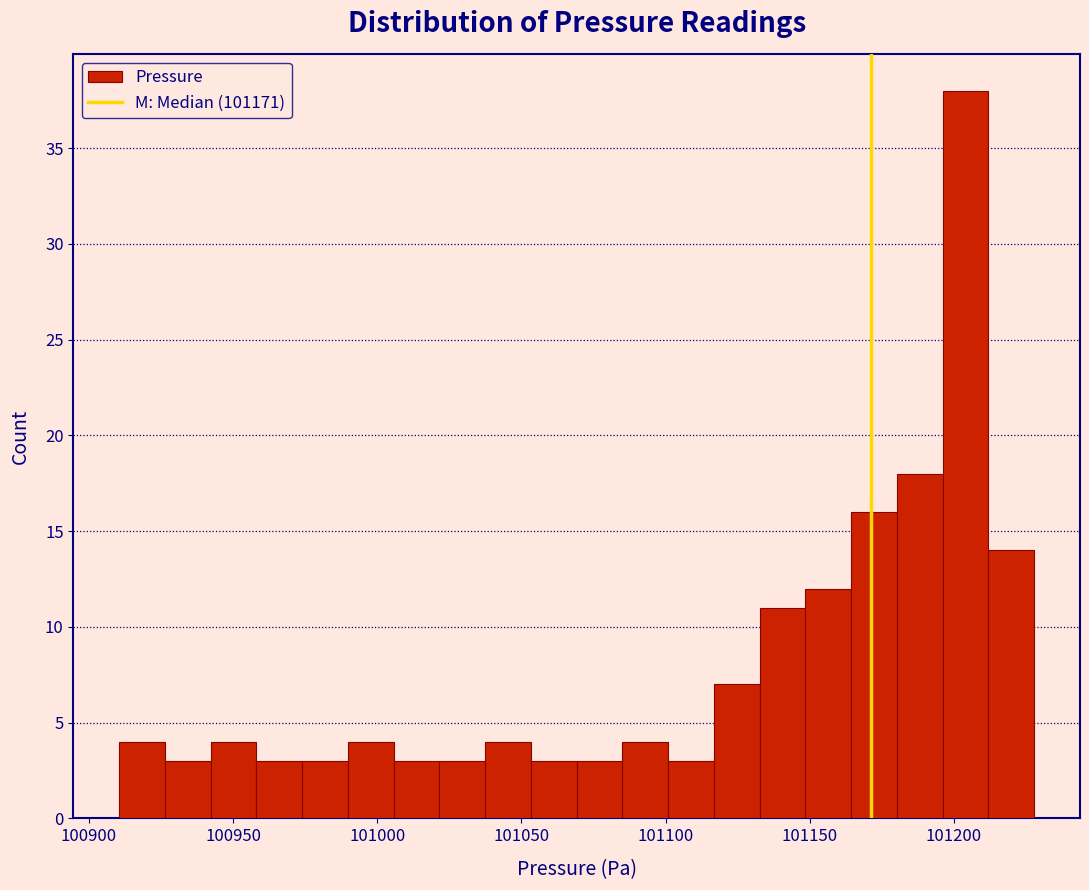

Around what value on the x-axis is the tallest bar? Give the approximate position of its centre, as read against the axis.

101205